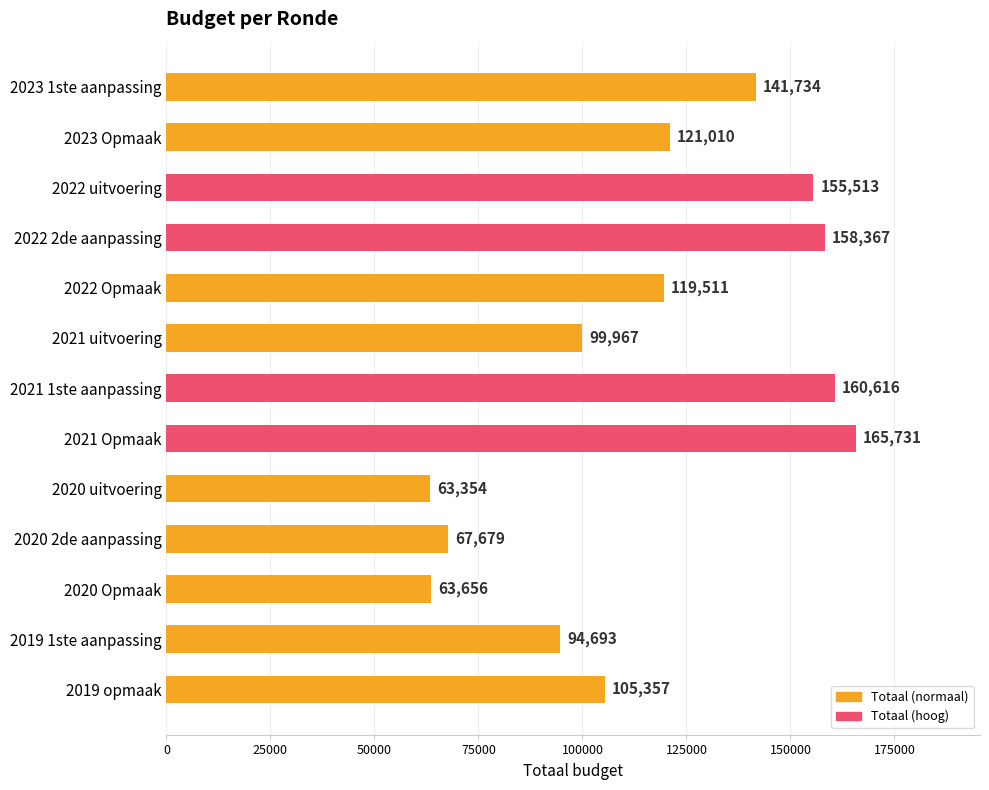

At which category does the chart reach its peak across all series?

2021 Opmaak